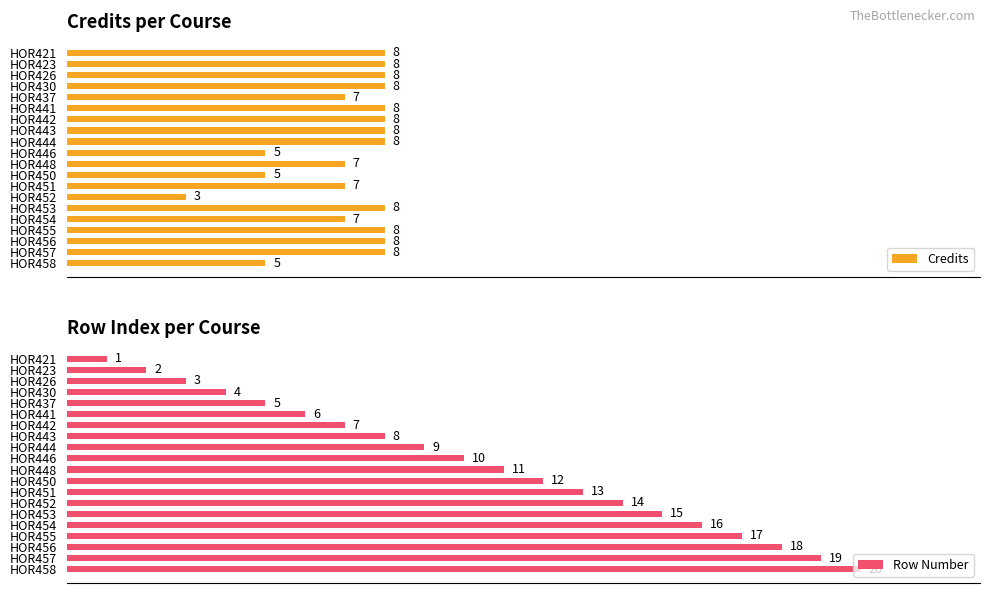

What is the difference between the maximum and minimum values in the Row Number series?

19